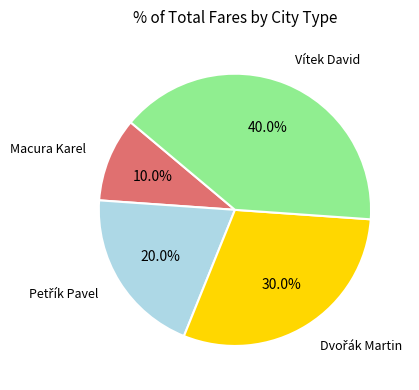

Is there a majority slice in this chart?

No